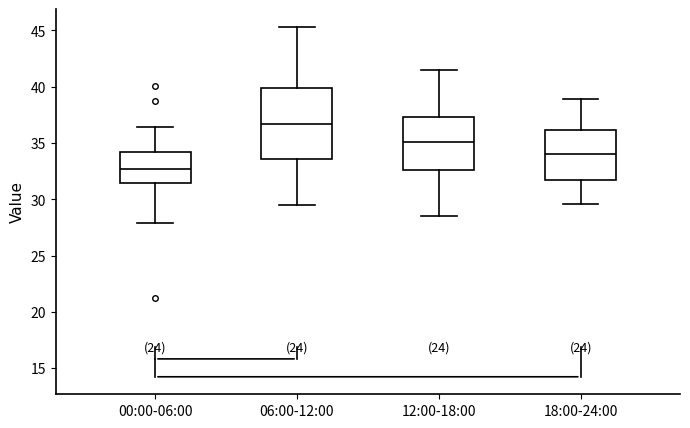

Where is the upper edge of the box for 00:00-06:00 on the y-axis? The values are not printed on the chart, so give them approximately, as read against the axis.

34.0